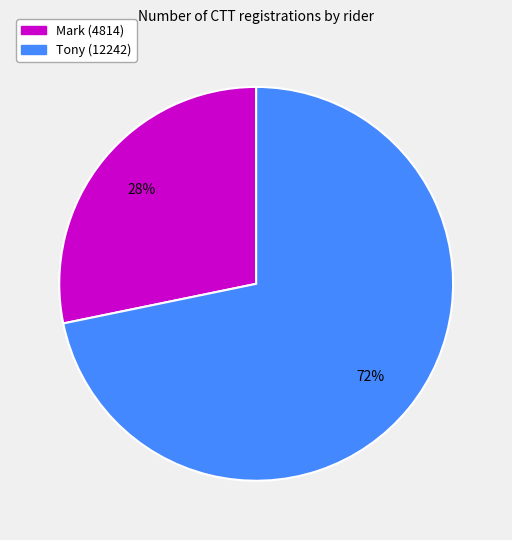

To the nearest percent, what percentage of the pie is Mark?

28%